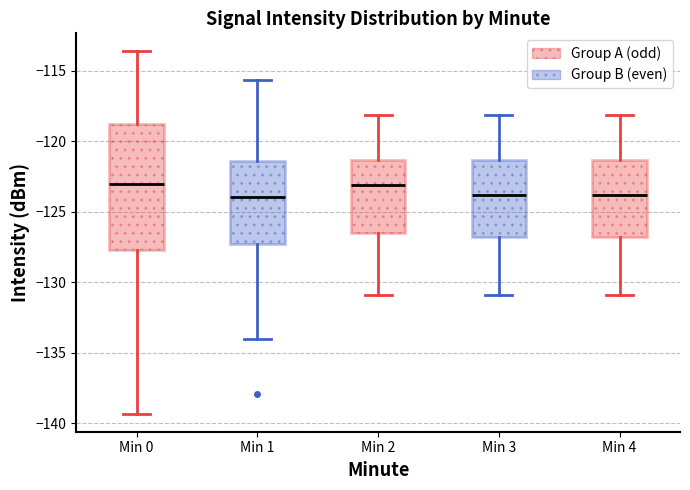

Reading left to right, transcribe this box plot: for each box, give where its median line is, the range the box spans, and where its two whiskers end, as read against the y-axis. The values are not printed on the chart, so give them approximately, as read against the axis.

Min 0: median -123.0, box -127.5 to -119.0, whiskers -139.5 to -113.5
Min 1: median -124.0, box -127.5 to -121.5, whiskers -134.0 to -115.5
Min 2: median -123.0, box -126.5 to -121.5, whiskers -131.0 to -118.0
Min 3: median -124.0, box -127.0 to -121.5, whiskers -131.0 to -118.0
Min 4: median -124.0, box -127.0 to -121.5, whiskers -131.0 to -118.0